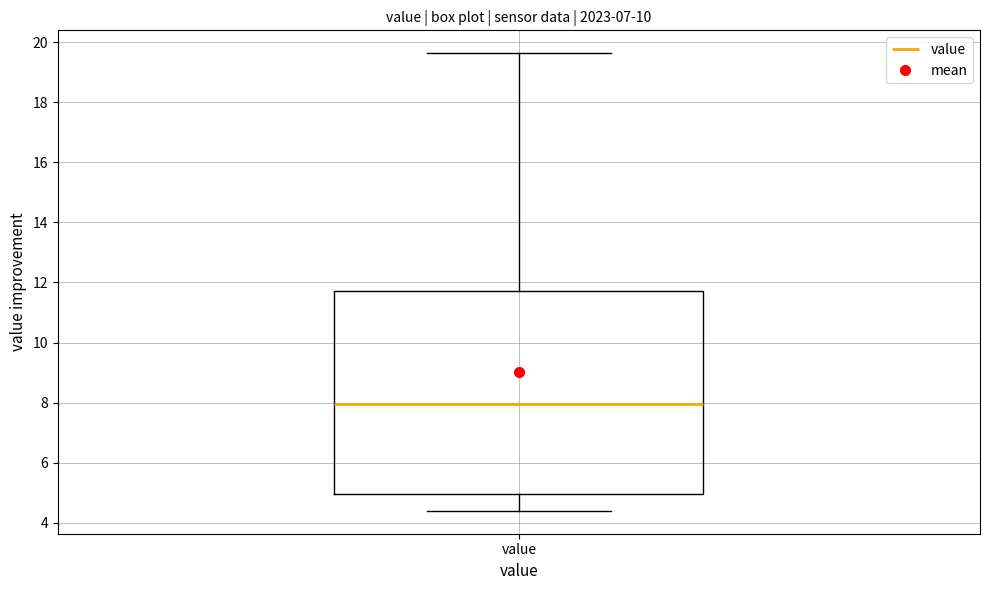

Where is the lower edge of the box for value on the y-axis? The values are not printed on the chart, so give them approximately, as read against the axis.

5.0